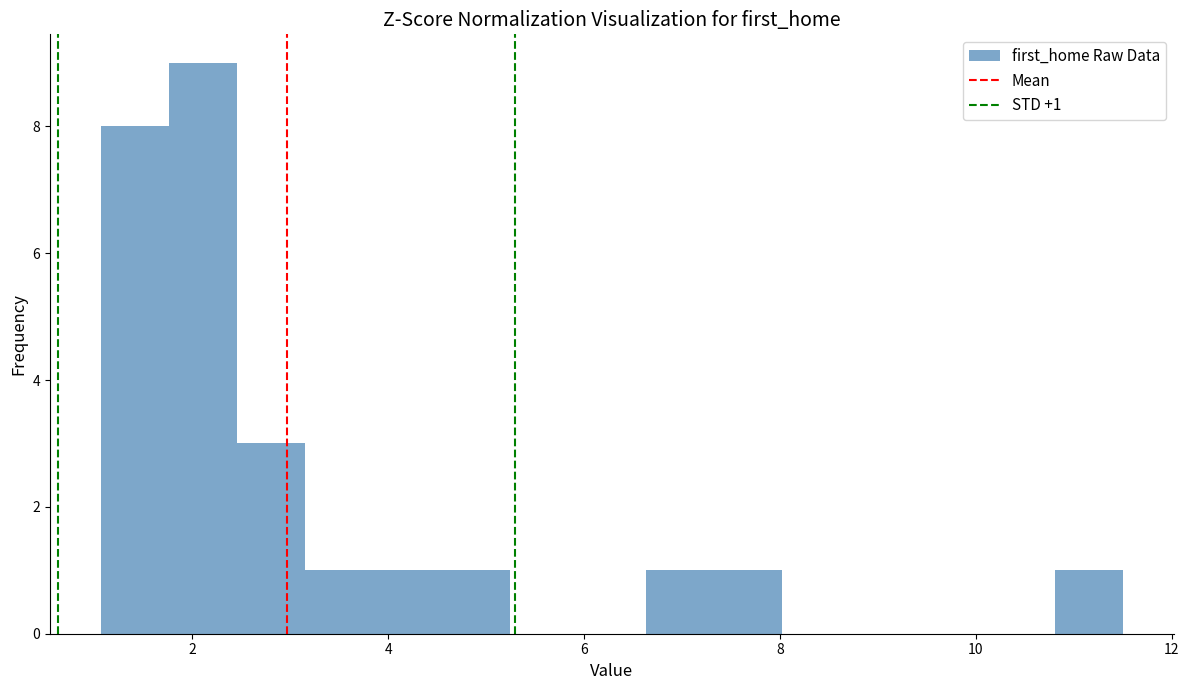

Read against the x-axis, roughly where is the centre of the tallest bar?

2.2